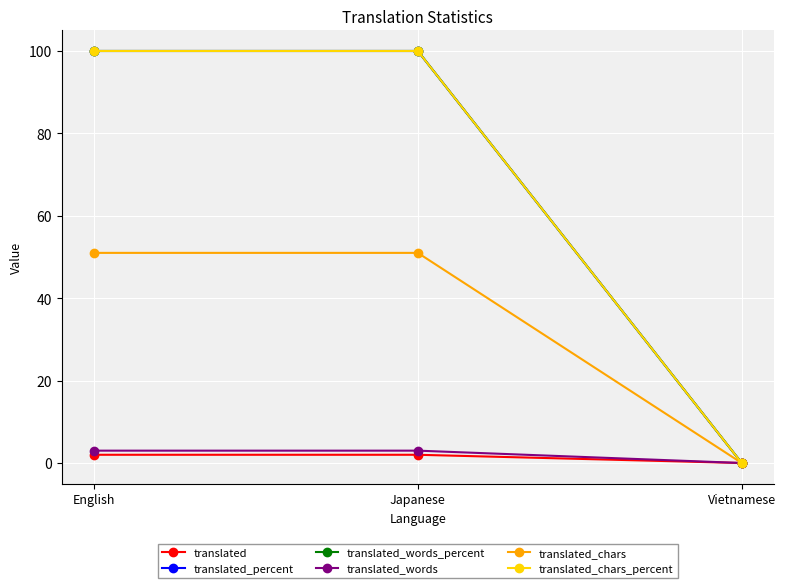

Does the chart display data point markers on the line(s)?

Yes